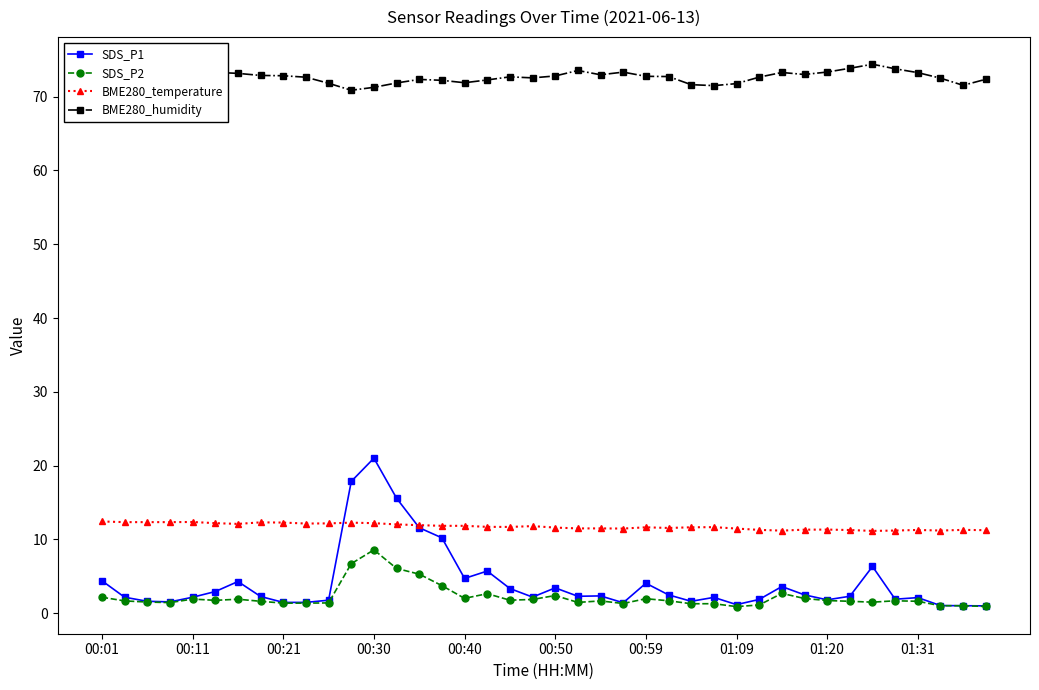

Rank the series by their maximum value, from lowest to highest.

SDS_P2, BME280_temperature, SDS_P1, BME280_humidity